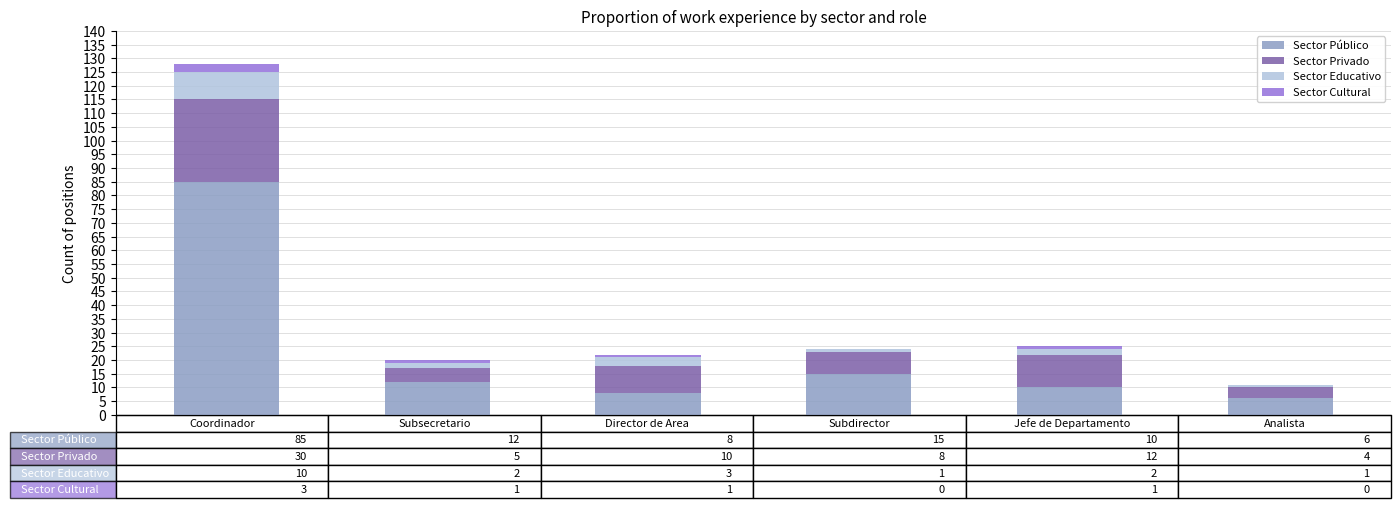

What are all the series names shown in the legend?

Sector Público, Sector Privado, Sector Educativo, Sector Cultural